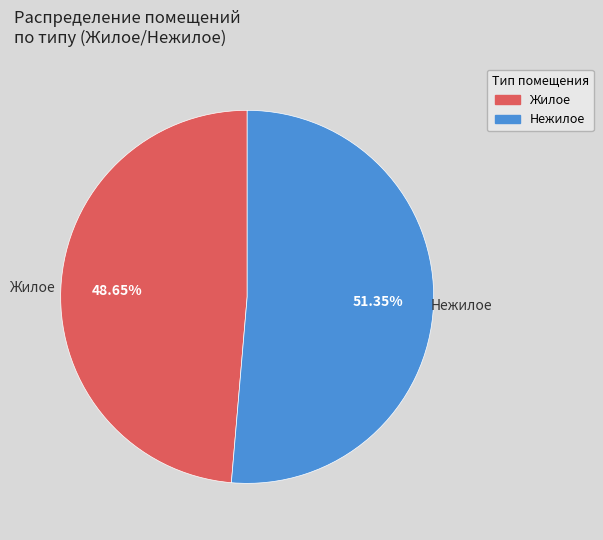

Which category has the smallest portion of the pie?

Жилое